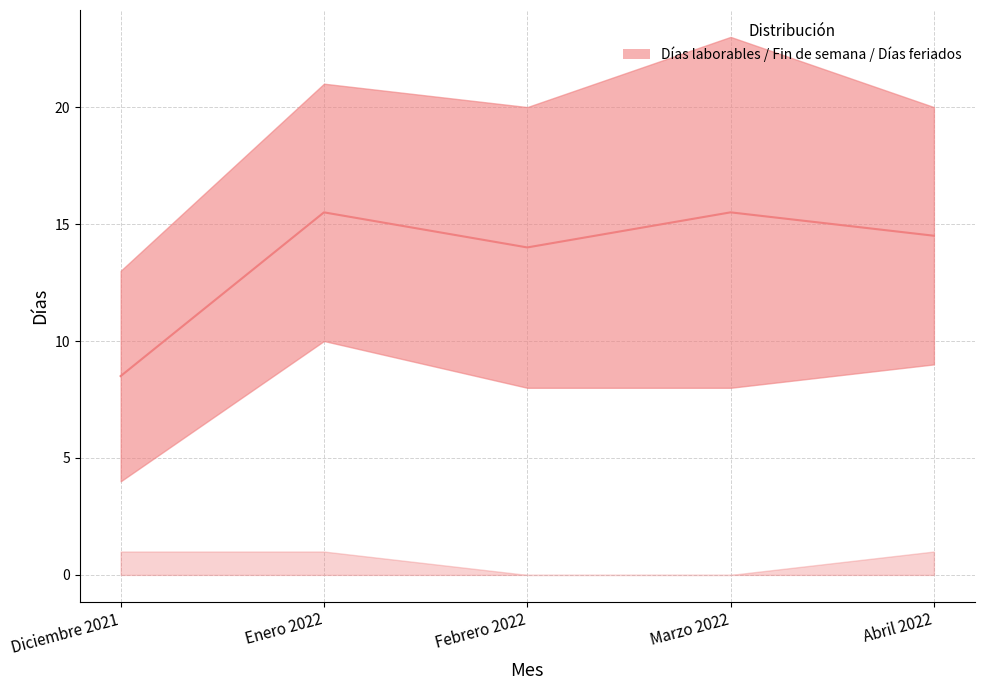

What is the average value?

13.6